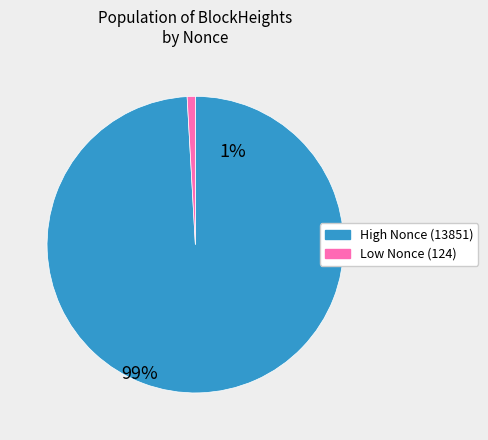

Does any single category account for the majority?

Yes